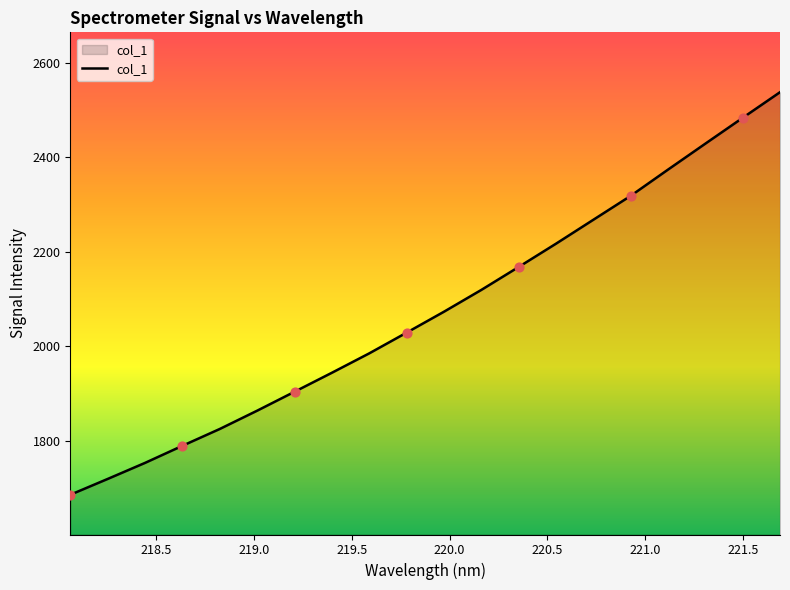

What is the greatest value displayed?

2538.3